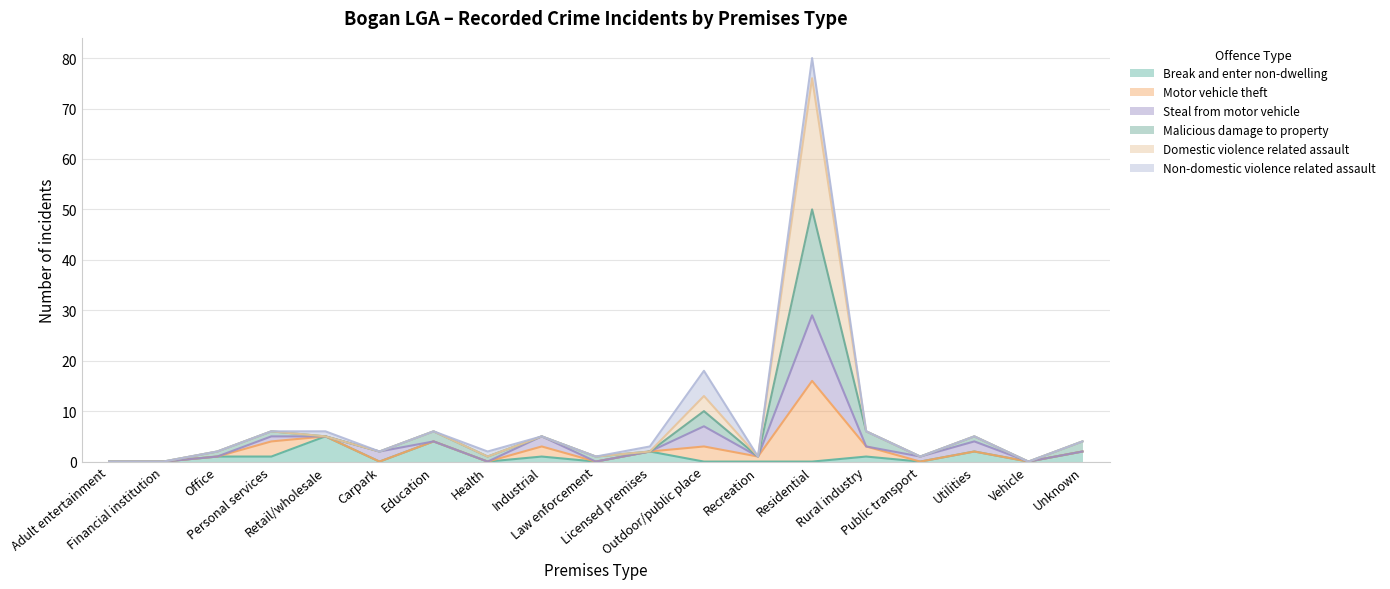

What is the highest value of the Break and enter non-dwelling series?

5